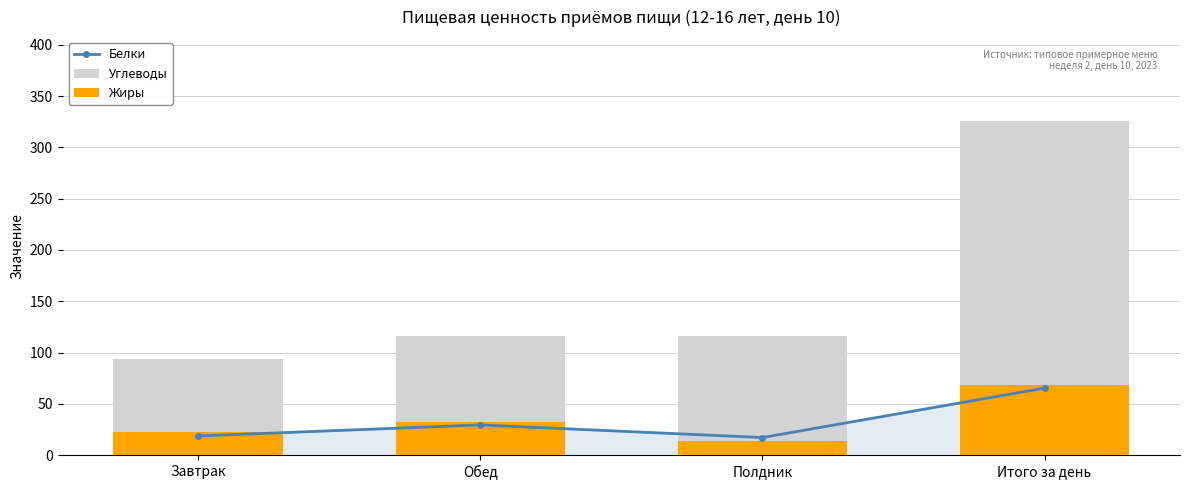

Rank the series at Полдник from highest to lowest value.

Углеводы, Белки, Жиры